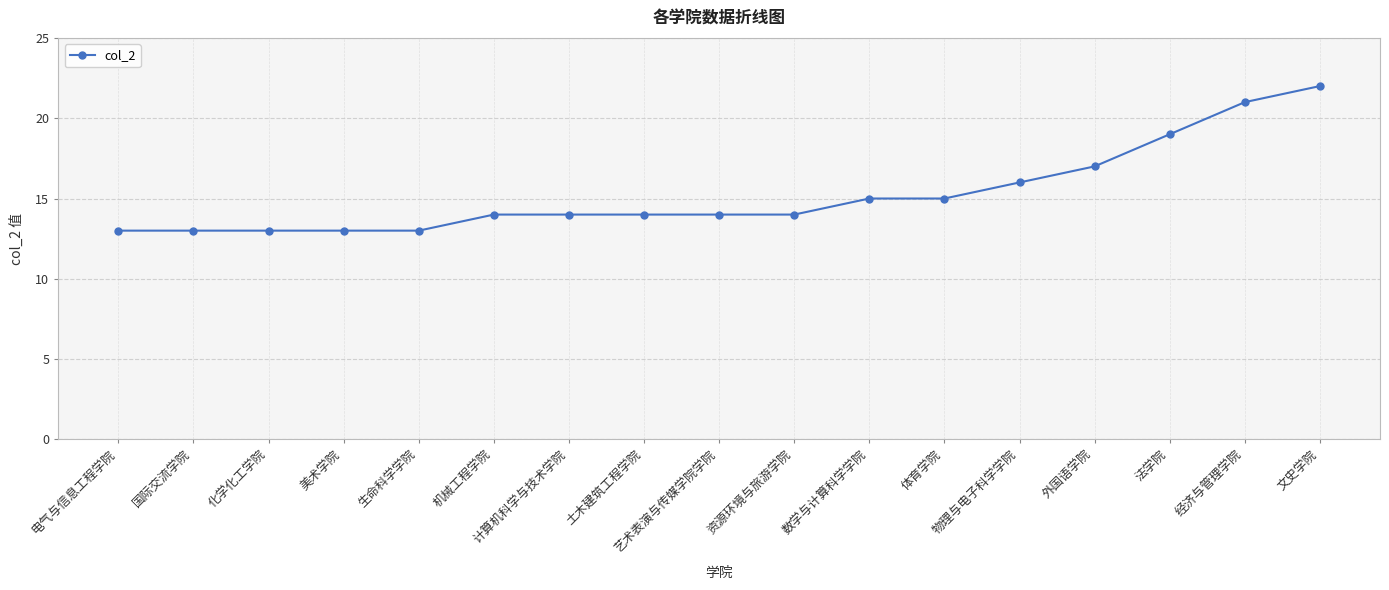

How many distinct data groups are displayed?

1